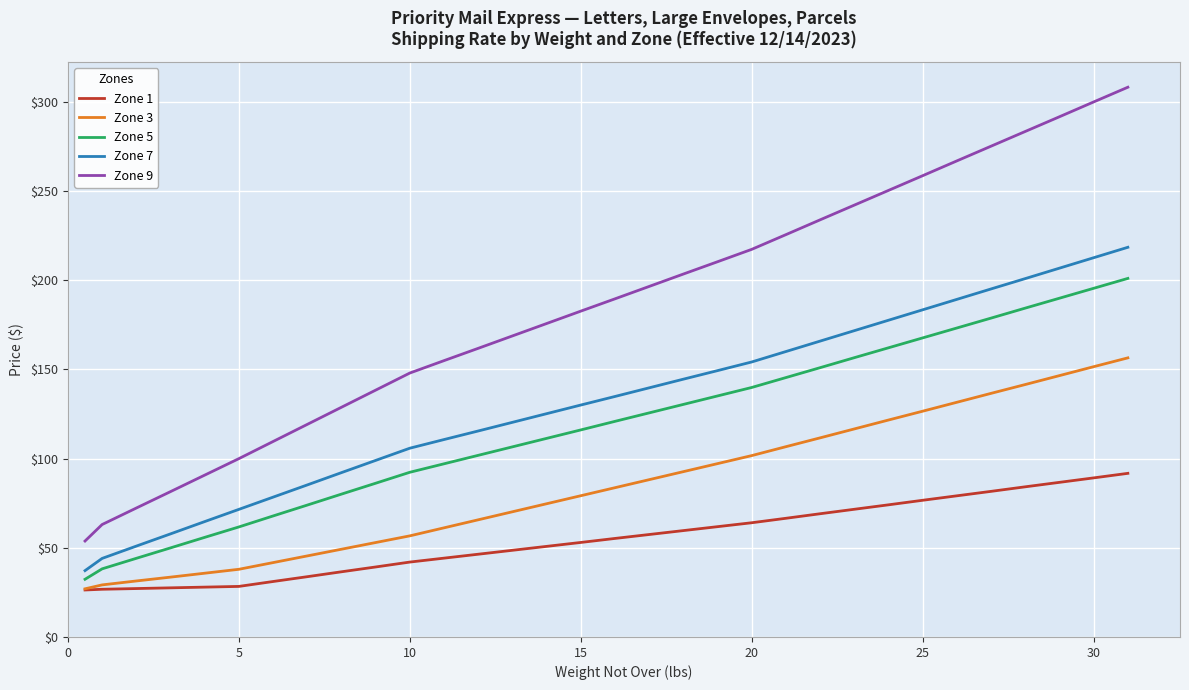

True or false: Zone 3 and Zone 7 intersect in this chart.

False